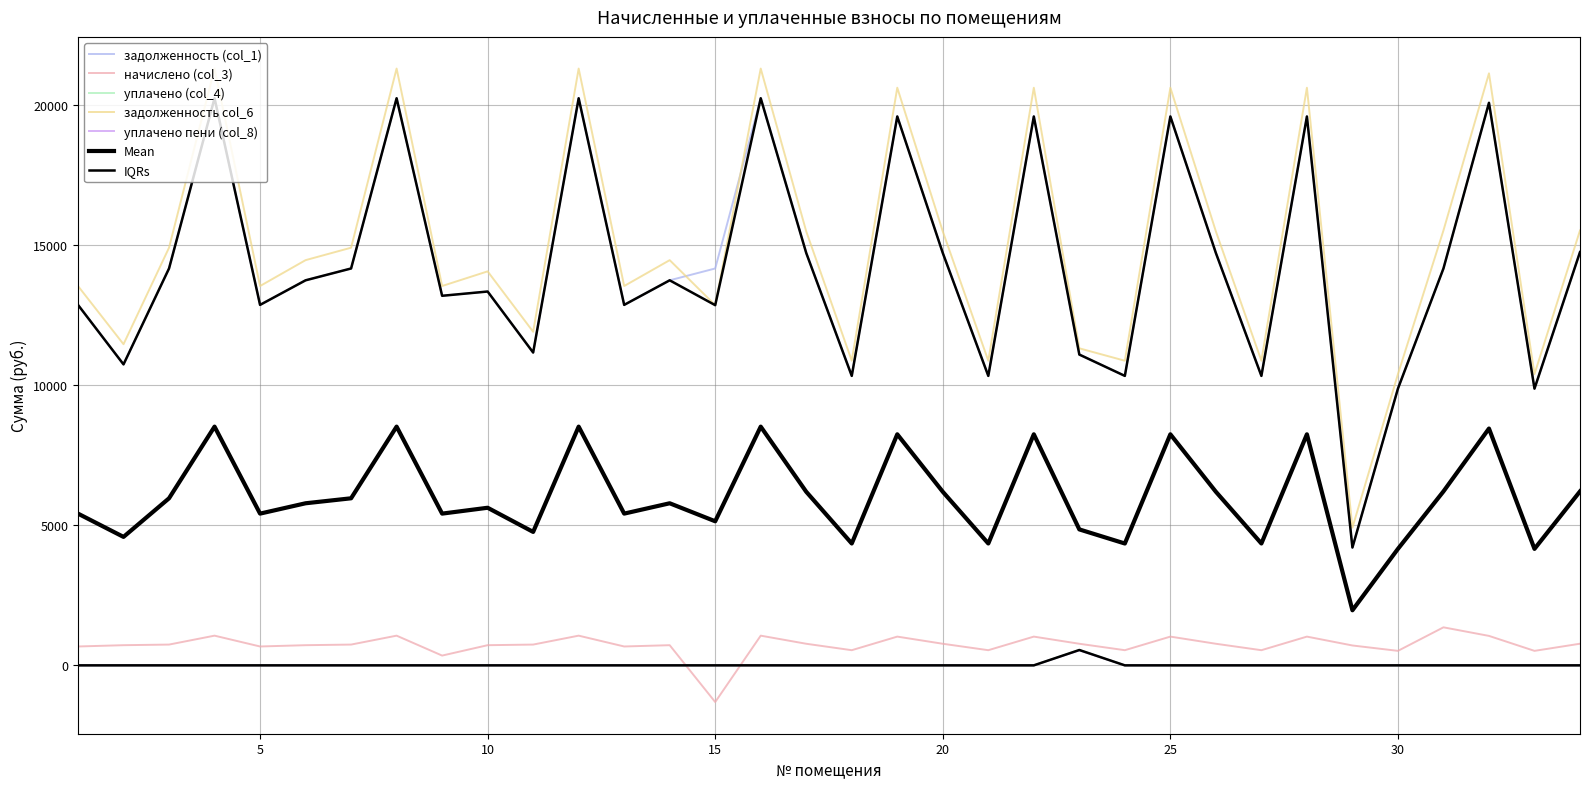

Reading right to left, extract all data points from this chart.

задолженность (col_1): 14747.8	9875.2	20075.2	14163.0	9875.2	4204.9	19587.8	10330.0	14715.2	19587.8	10330.0	11091.0	19587.8	10330.0	14715.2	19587.8	10330.0	14715.2	20237.5	14163.0	13740.7	12863.6	20237.5	11163.0	13340.7	13188.5	20237.5	14163.0	13740.7	12863.6	20237.5	14163.0	10740.7	12863.6
начислено (col_3): 772.3	517.1	1051.2	1357.0	517.1	709.4	1025.7	540.9	770.5	1025.7	540.9	770.5	1025.7	540.9	770.5	1025.7	540.9	770.5	1059.7	-1309.5	719.5	673.6	1059.7	741.6	719.5	348.8	1059.7	741.6	719.5	673.6	1059.7	741.6	719.5	673.6
уплачено (col_4): 0.0	0.0	0.0	0.0	0.0	0.0	0.0	0.0	0.0	0.0	0.0	547.8	0.0	0.0	0.0	0.0	0.0	0.0	0.0	0.0	0.0	0.0	0.0	0.0	0.0	0.0	0.0	0.0	0.0	0.0	0.0	0.0	0.0	0.0
задолженность col_6: 15520.0	10392.3	21126.4	15520.0	10392.3	4914.3	20613.5	10870.9	15485.8	20613.5	10870.9	11313.7	20613.5	10870.9	15485.8	20613.5	10870.9	15485.8	21297.2	12853.5	14460.2	13537.2	21297.2	11904.6	14060.2	13537.2	21297.2	14904.6	14460.2	13537.2	21297.2	14904.6	11460.2	13537.2
уплачено пени (col_8): 0.0	0.0	0.0	0.0	0.0	0.0	0.0	0.0	0.0	0.0	0.0	534.5	0.0	0.0	0.0	0.0	0.0	0.0	0.0	0.0	0.0	0.0	0.0	0.0	0.0	0.0	0.0	0.0	0.0	0.0	0.0	0.0	0.0	0.0